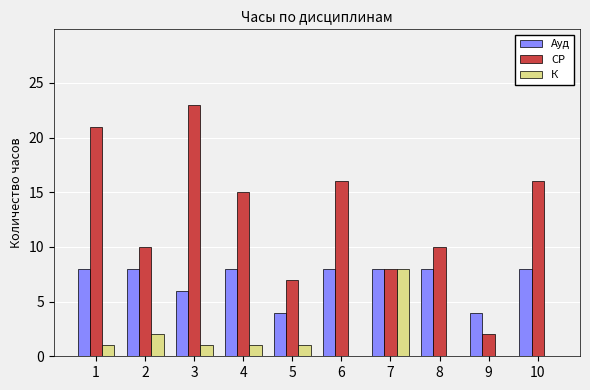

How many Ауд values are between 6 and 8?

8